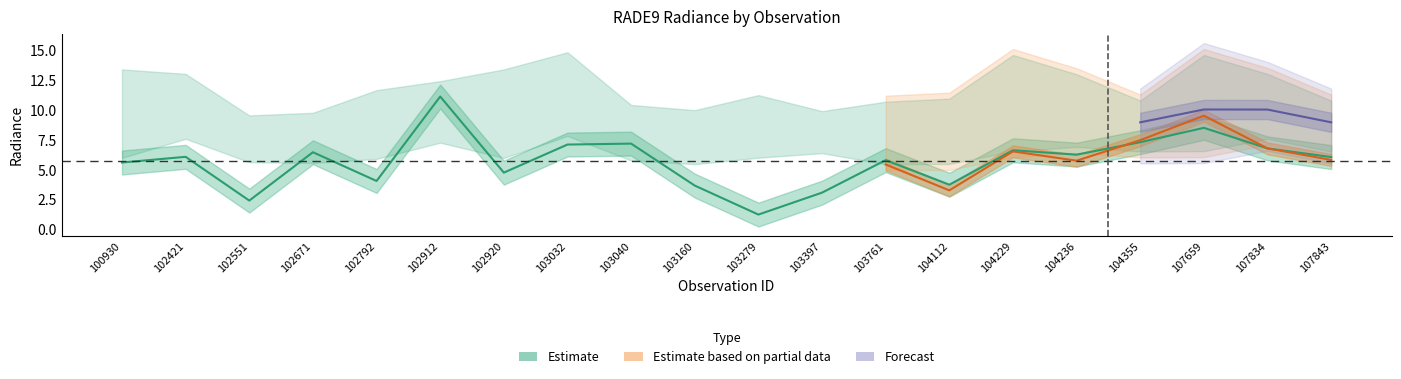

Where is rade9_bin_mdn nearest to the value 9?

104355